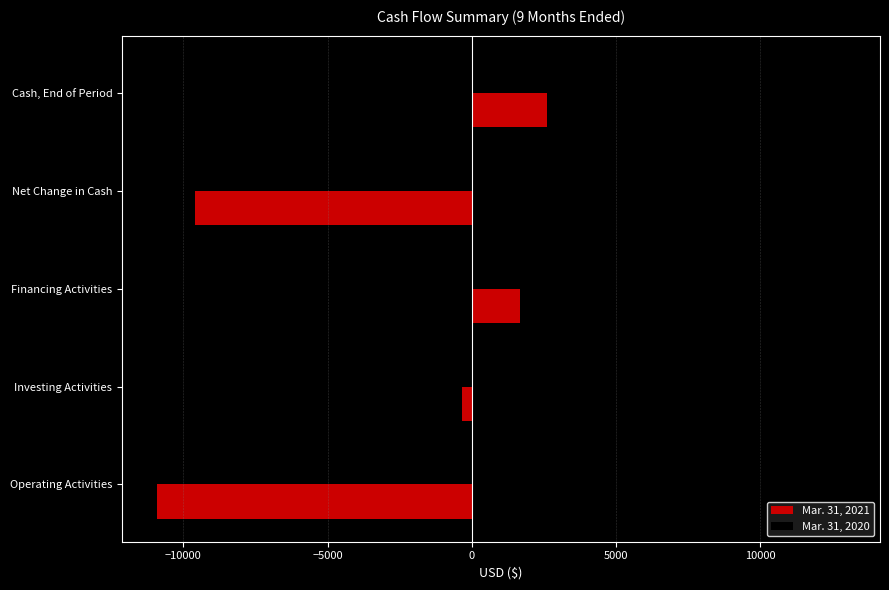

Is the value of Mar. 31, 2020 at Financing Activities greater than the value of Mar. 31, 2021 at Operating Activities?

Yes